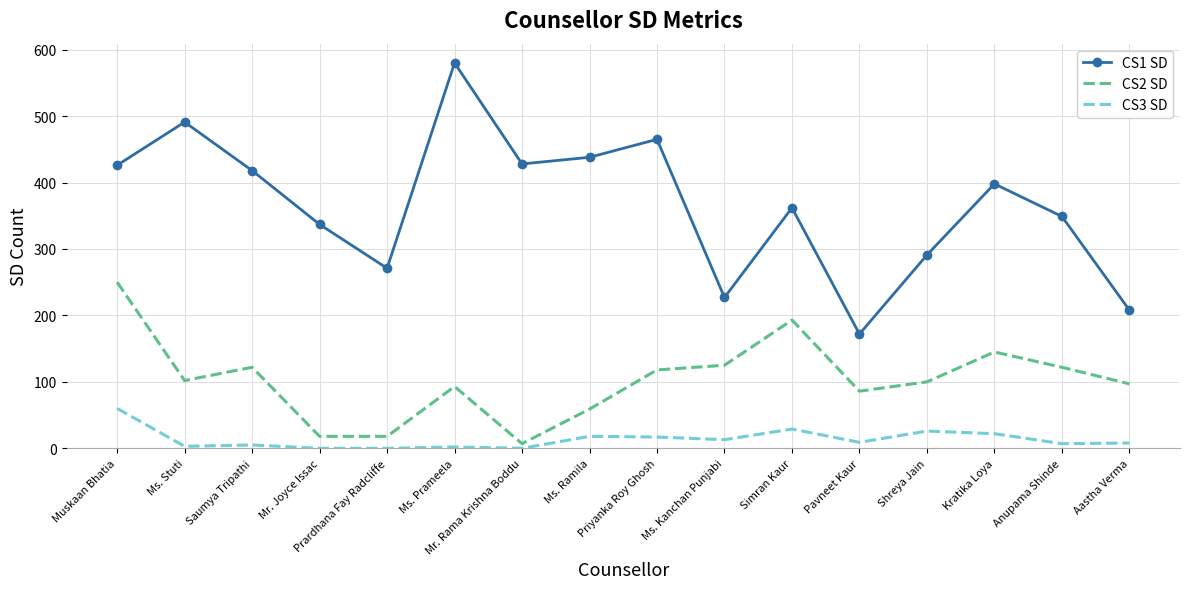

In CS1 SD, how many points are lower than both neighbors (excluding endpoints)?

4